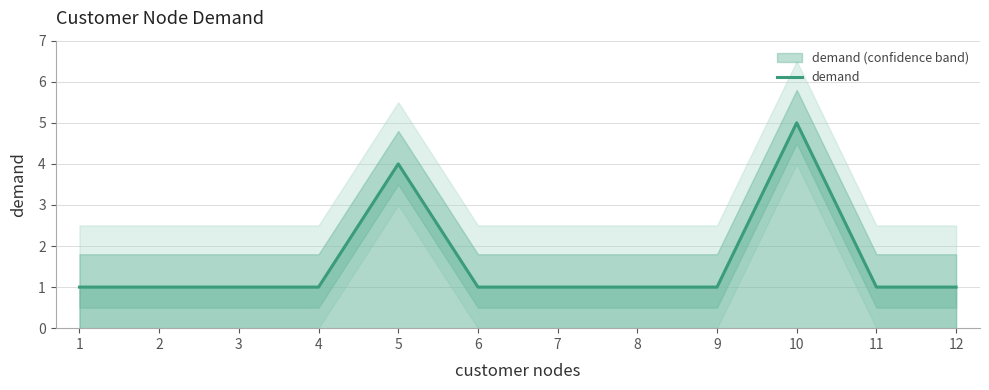

How many distinct data groups are displayed?

1